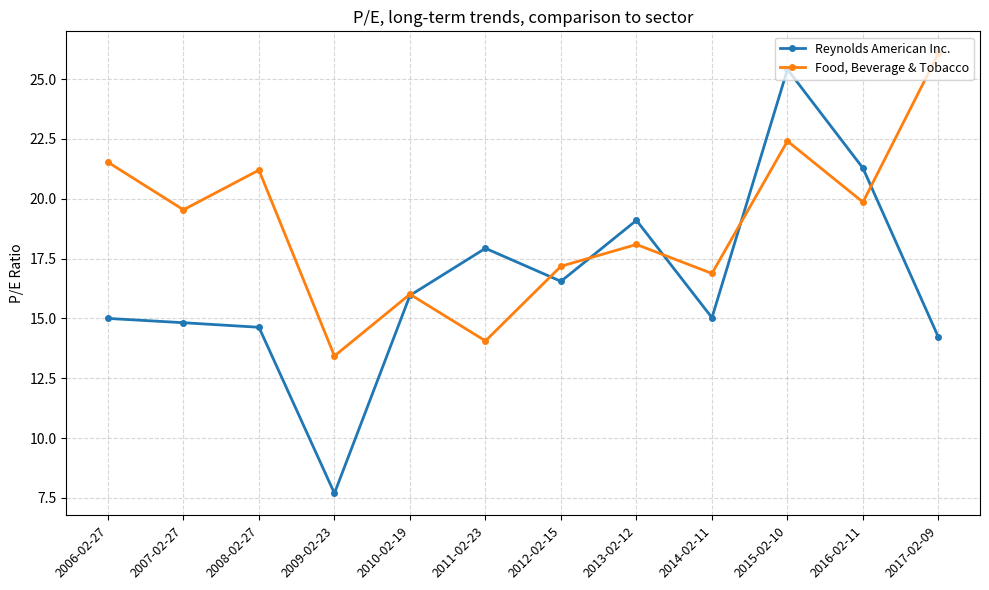

At which category does Food, Beverage & Tobacco reach its first local valley?

2007-02-27